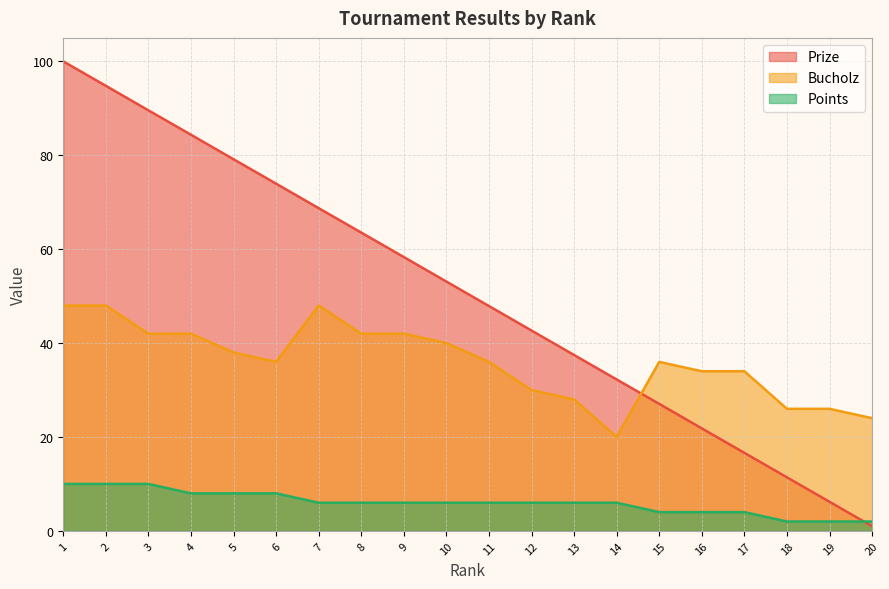

What is the approximate value of Points at 17?

4.0